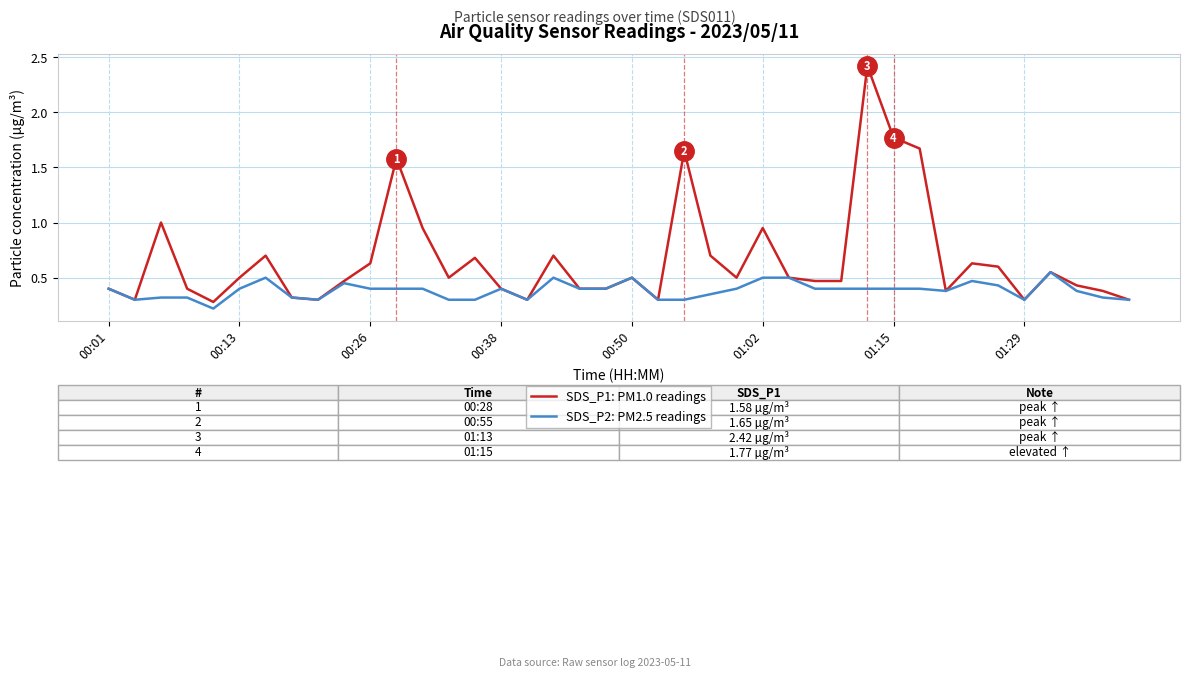

Does the chart have visible grid lines?

Yes